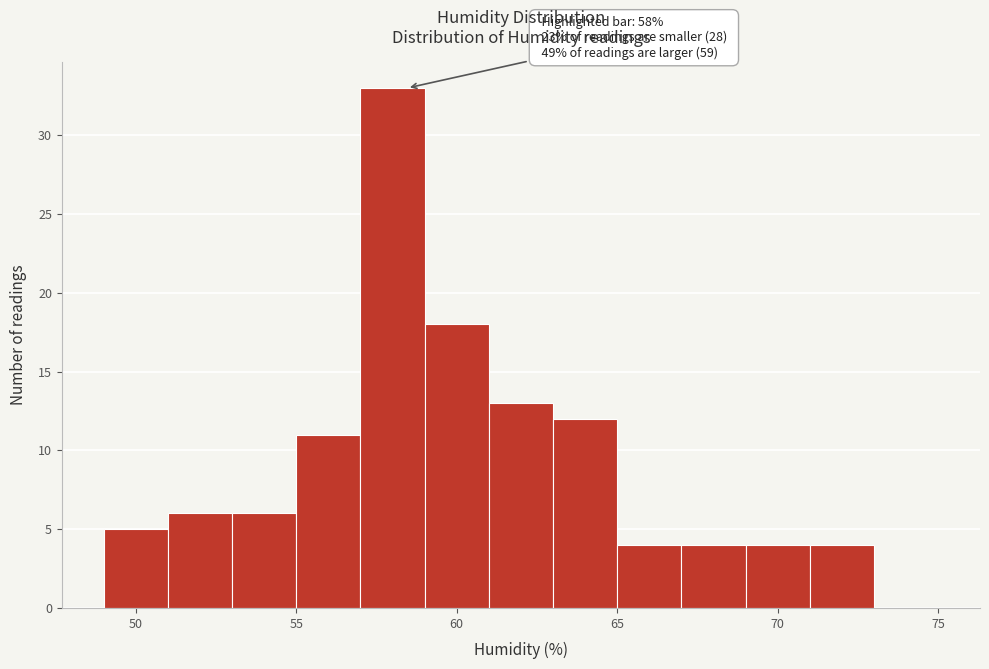

Which range on the x-axis has the tallest bar?

57 to 59